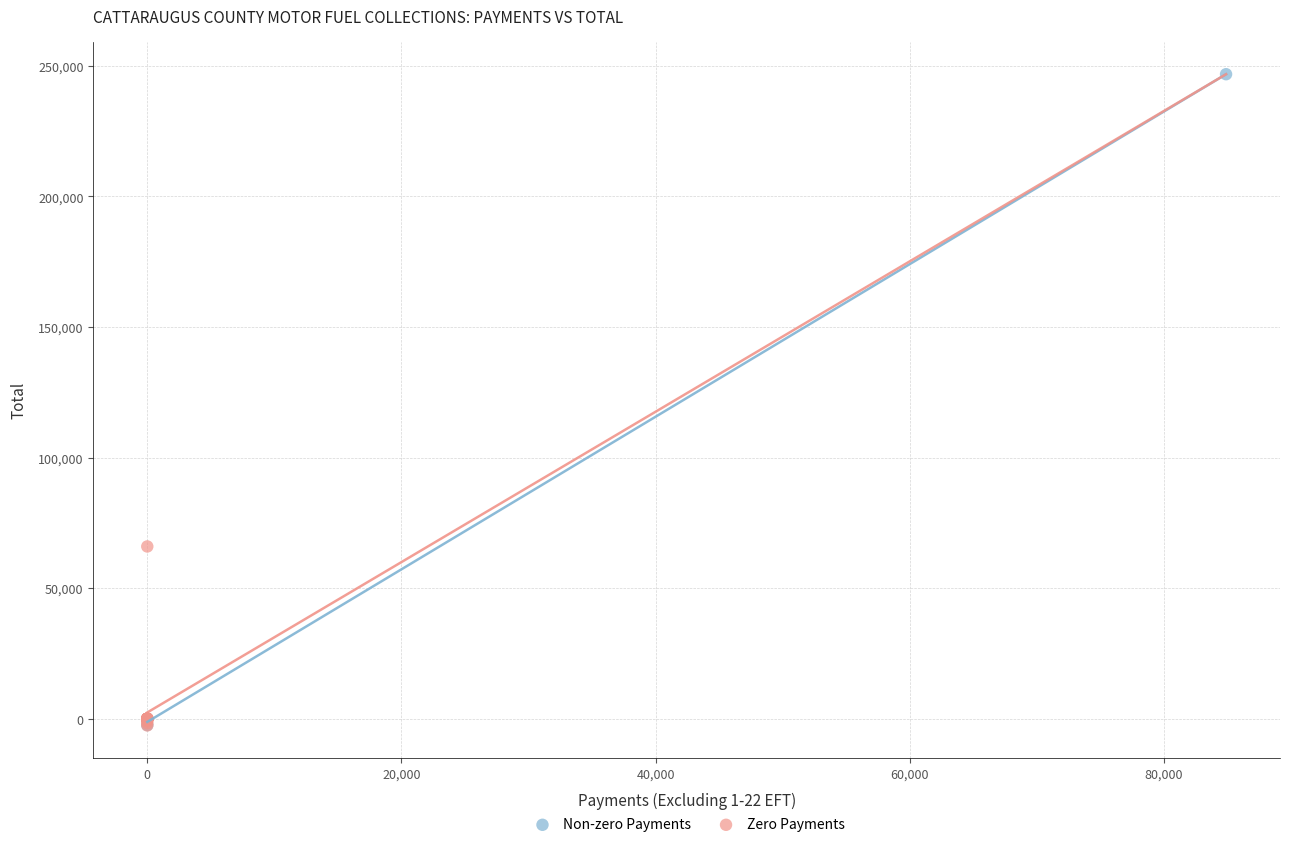

Which series reaches the maximum Y coordinate?

Non-zero Payments